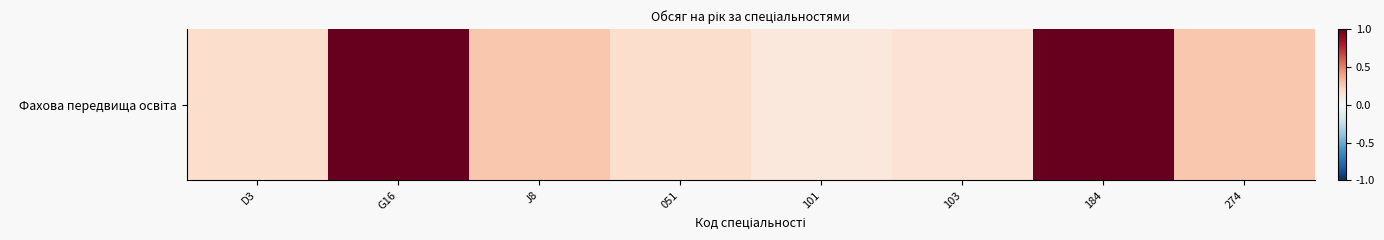

The value at J8 is 0.3. True or false?

True